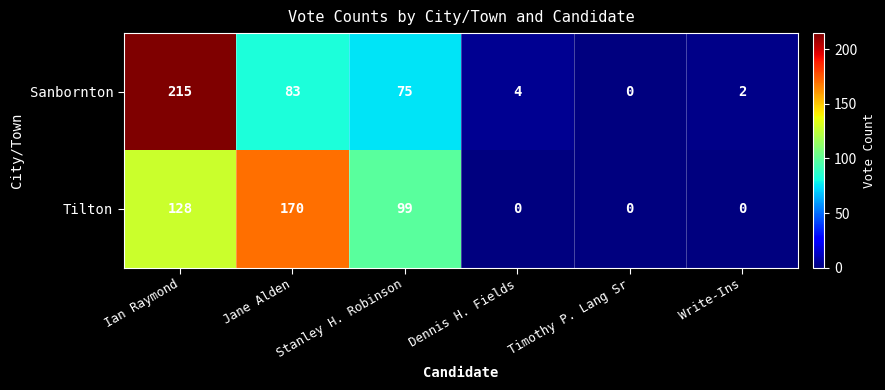

Count the number of data series in this chart.

2